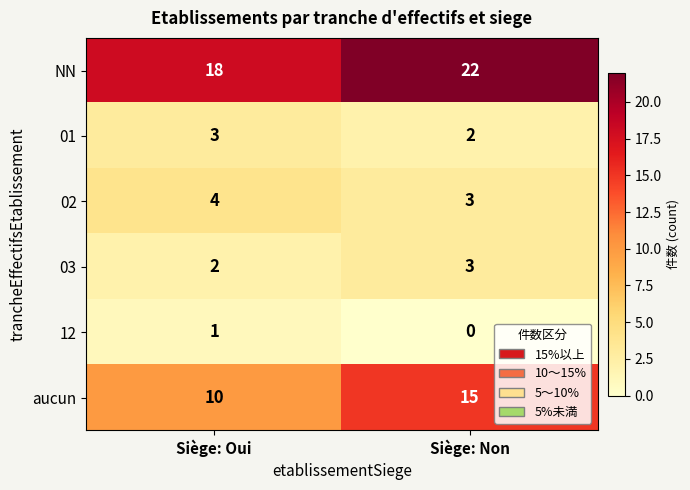

What is the difference between the maximum and minimum values in the NN series?

4